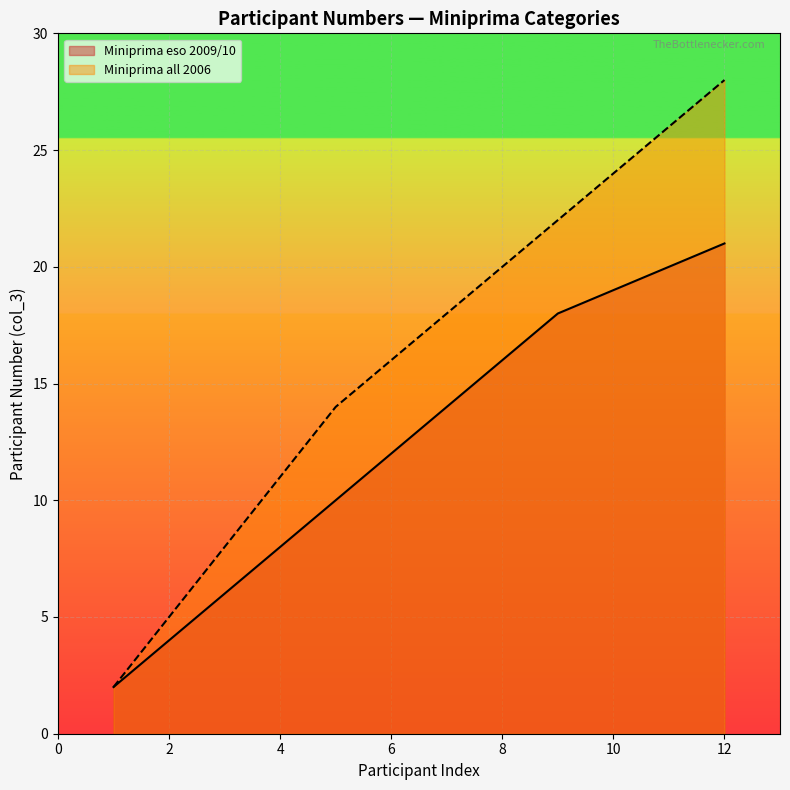

True or false: the data shows 4 at FRANCIONI MATILDE.

False